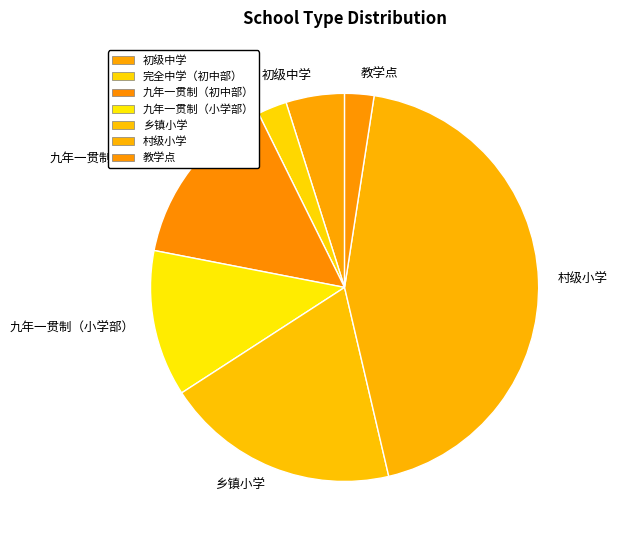

Do 九年一贯制（小学部） and 初级中学 together represent more than half of the pie?

No